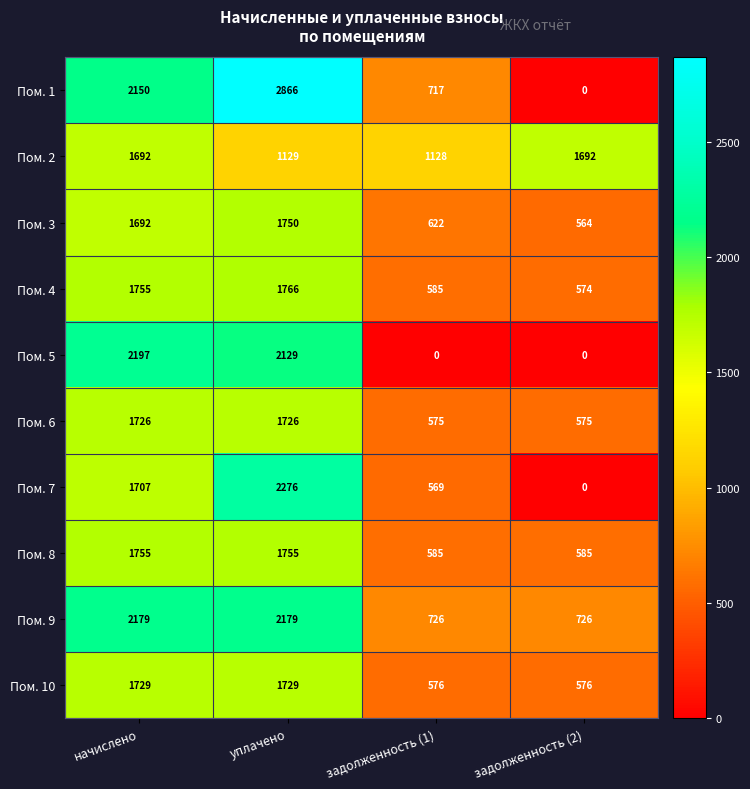

Which series has the widest spread of values?

Пом. 1